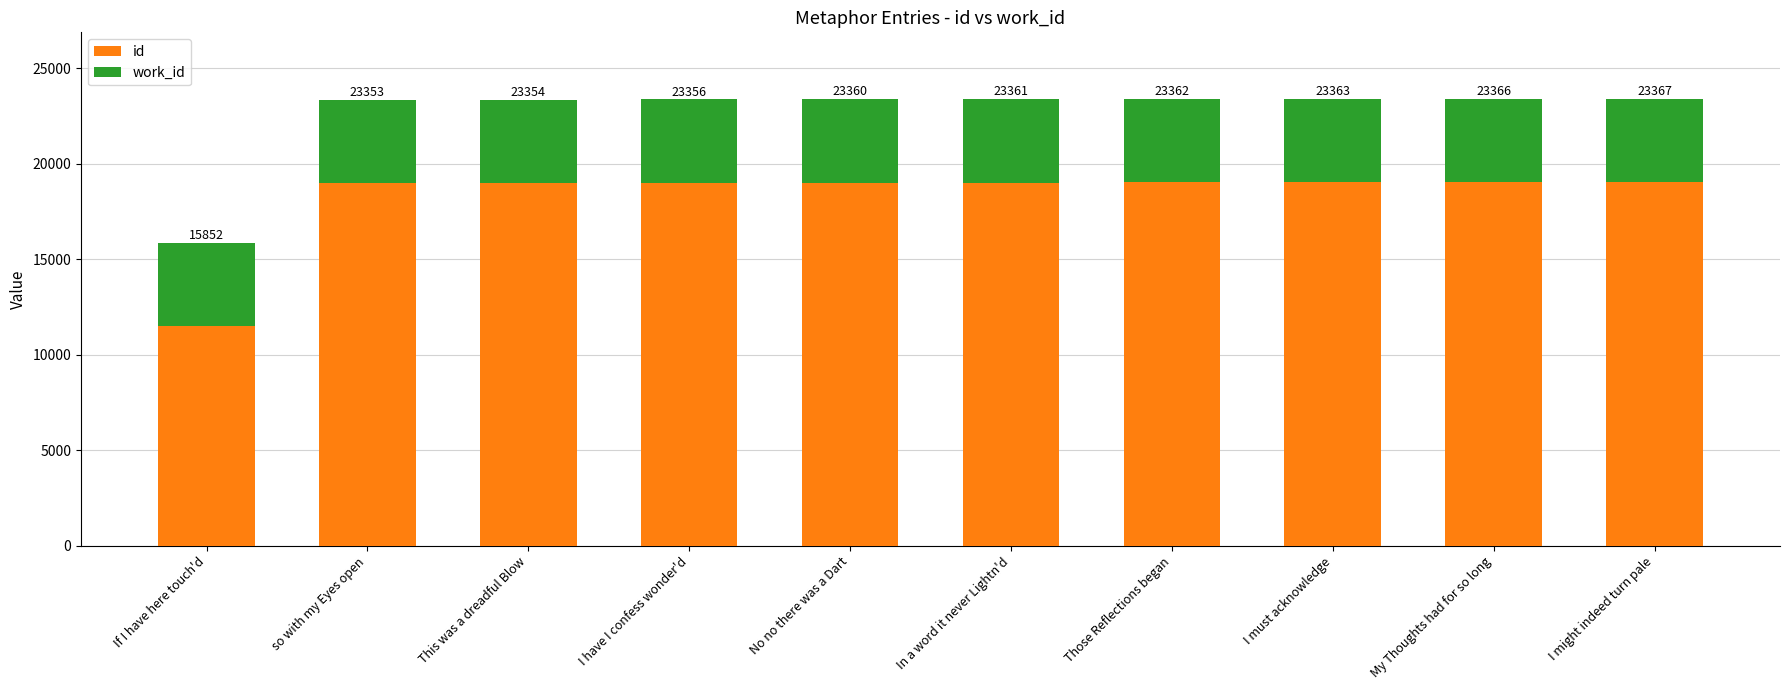

How many bars are there in total?

10